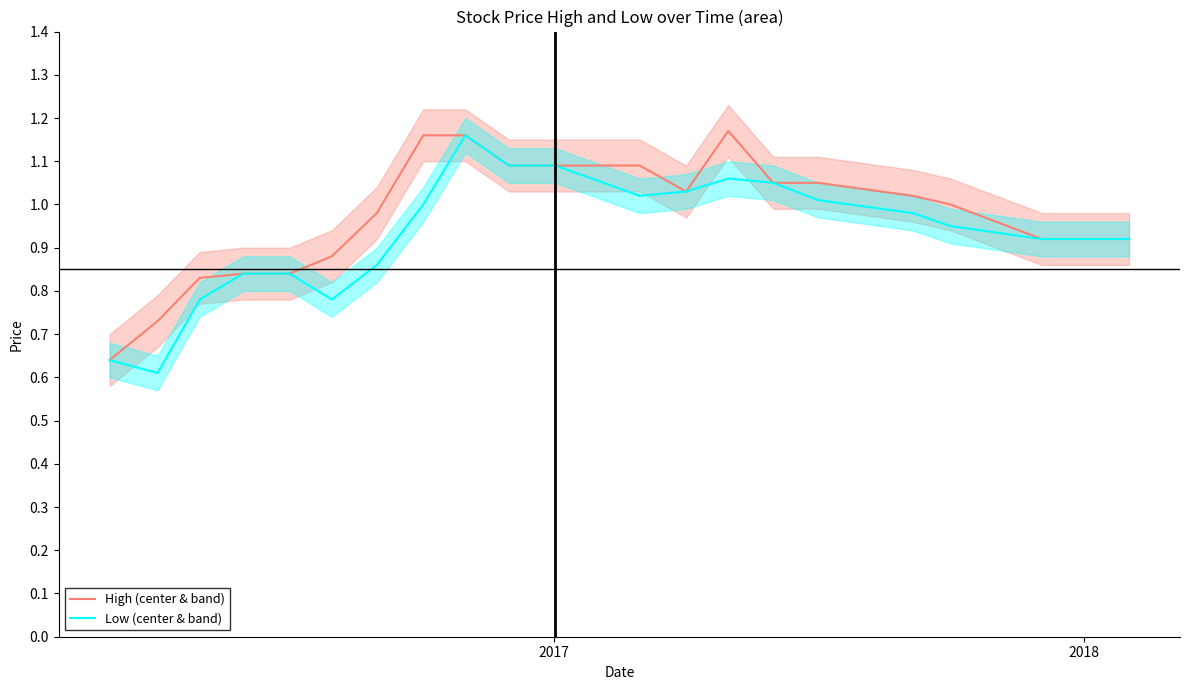

List the series in order of their peak value, lowest first.

Low (center & band), High (center & band)